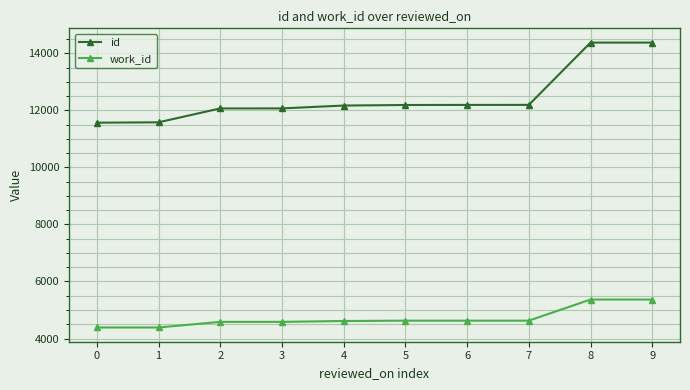

What is the difference between the highest and lowest values at 9?

9011